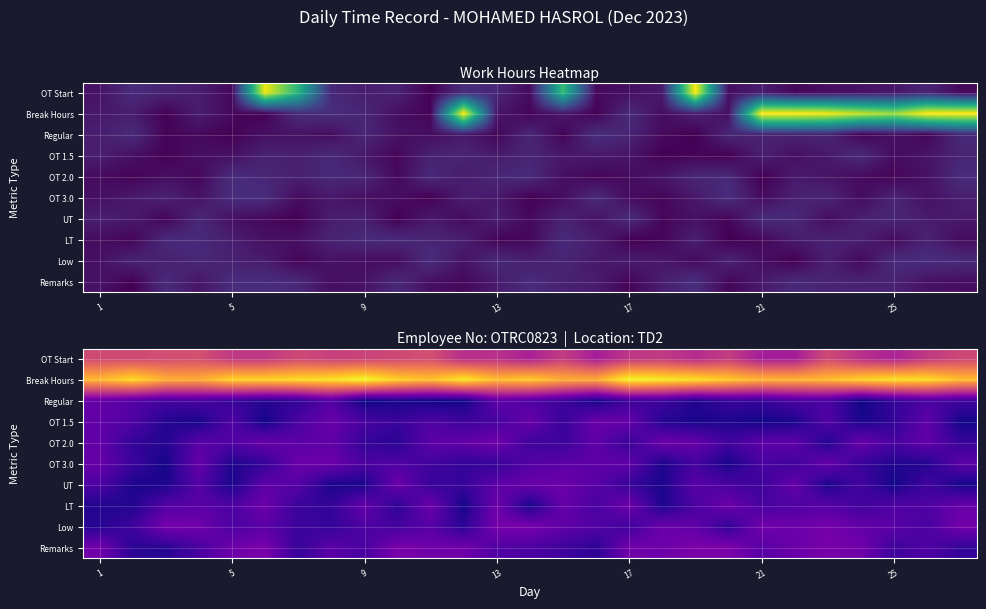

What is the spread (max minus min) of values at 21?

4.1